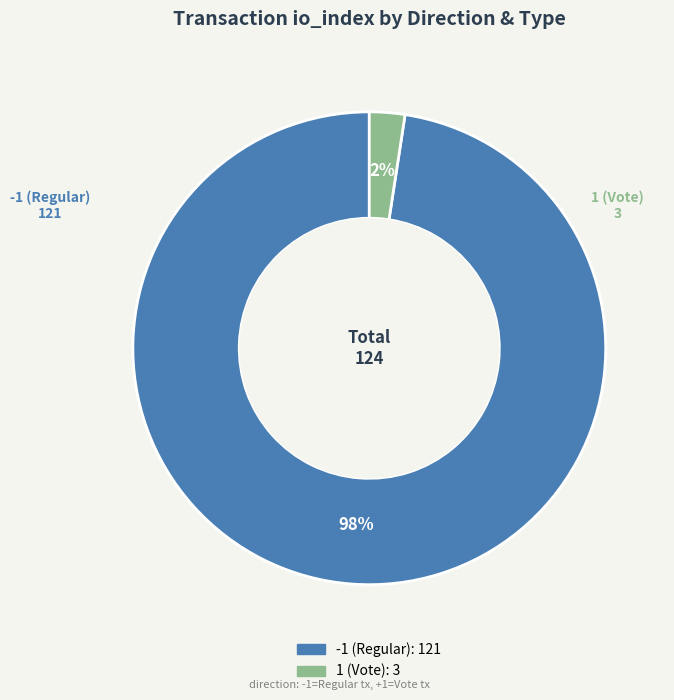

How many slices are in this pie chart?

2